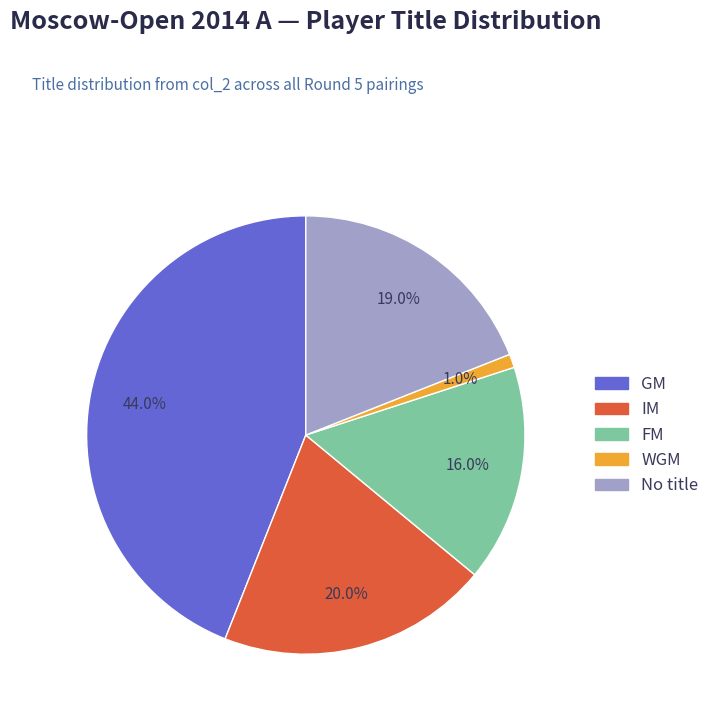

Count the number of slices in the pie.

5